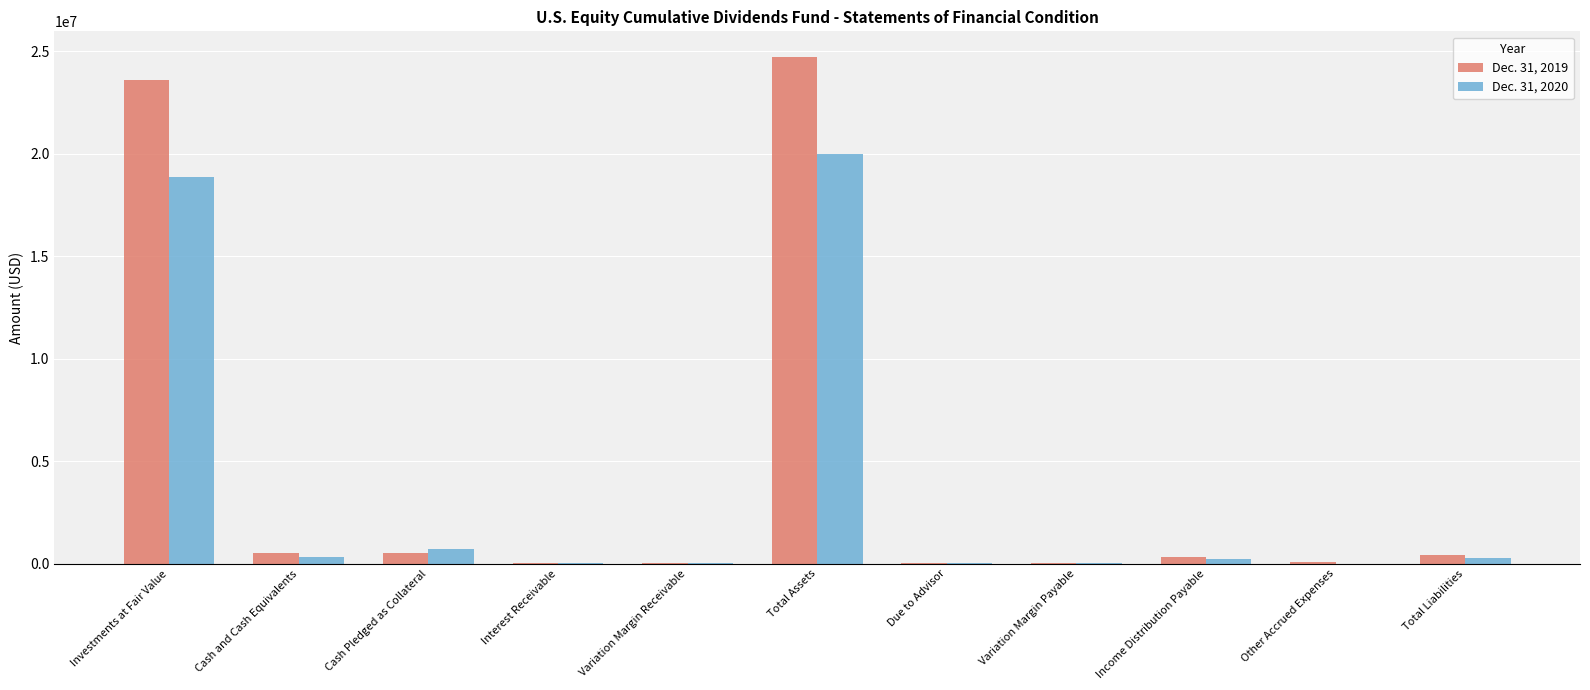

What is the maximum value for Dec. 31, 2019?

24723360